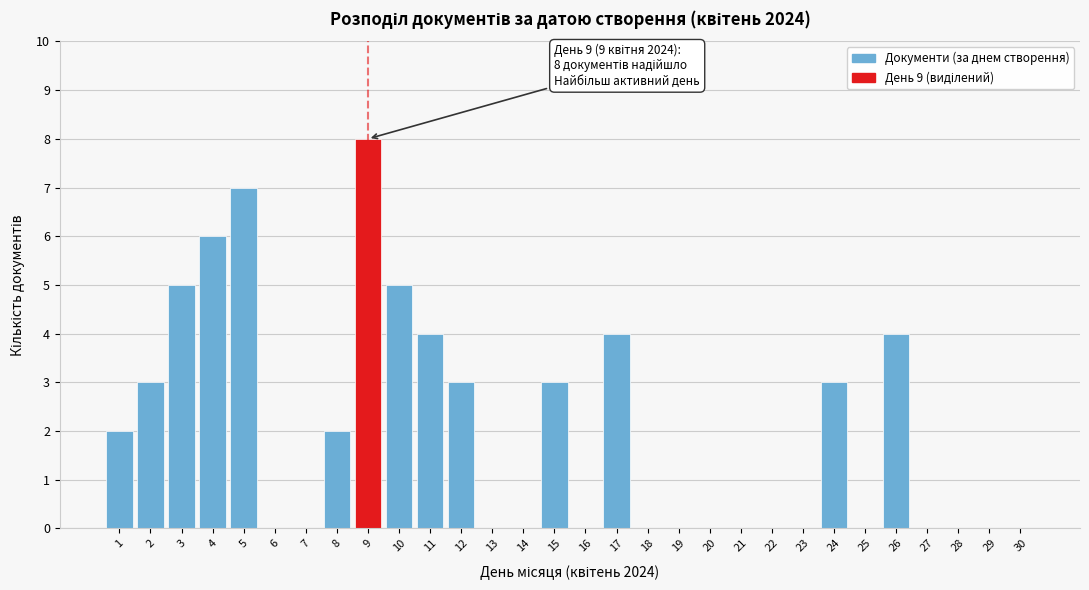

Reading left to right, what are all the values shown in this chart?

1=2	2=3	3=5	4=6	5=7	6=0	7=0	8=2	9=8	10=5	11=4	12=3	13=0	14=0	15=3	16=0	17=4	18=0	19=0	20=0	21=0	22=0	23=0	24=3	25=0	26=4	27=0	28=0	29=0	30=0